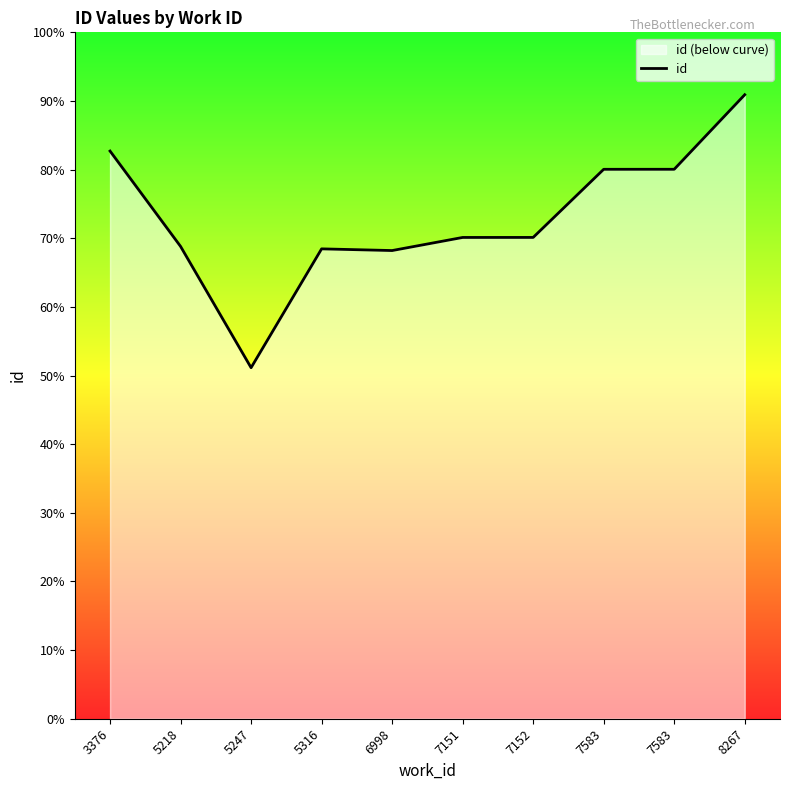

Rank the categories by value from highest to lowest.

8267, 3376, 7583, 7583, 7152, 7151, 5218, 5316, 6998, 5247